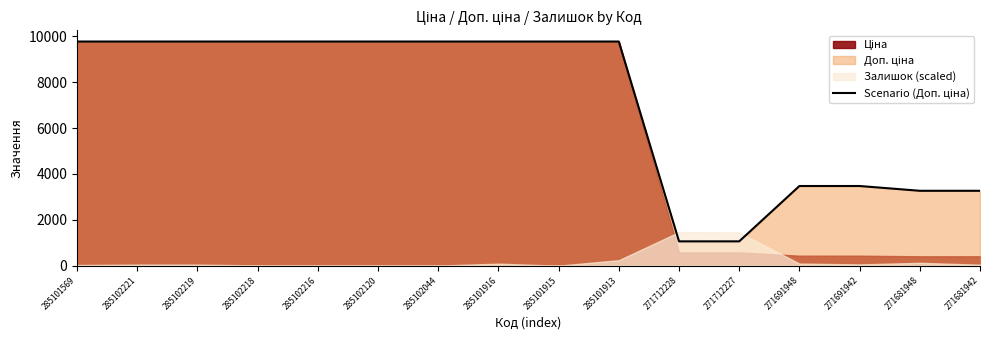

Rank the categories by value from highest to lowest.

285101569, 285102221, 285102219, 285102218, 285102216, 285102120, 285102044, 285101916, 285101915, 285101913, 271691948, 271691942, 271681948, 271681942, 271712228, 271712227